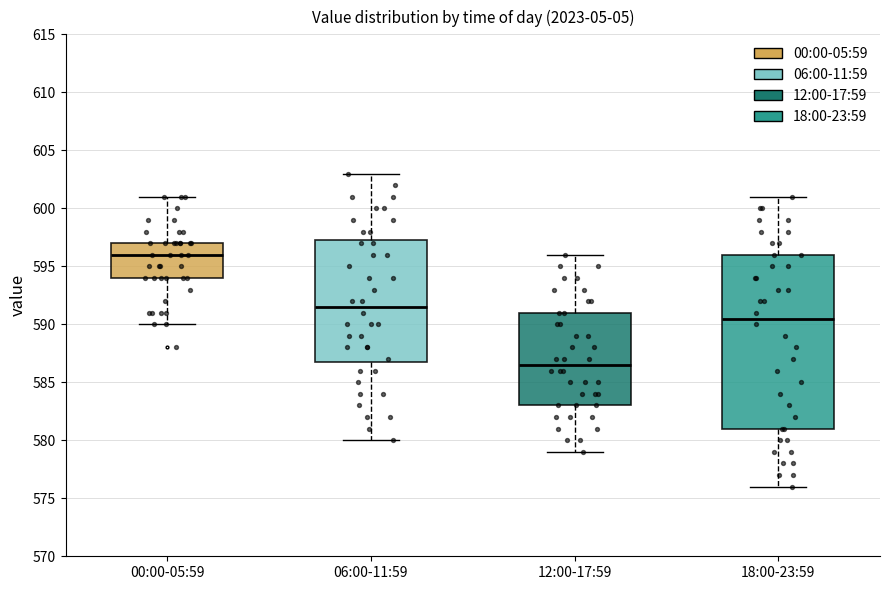

Which box has the lowest median line?

12:00-17:59